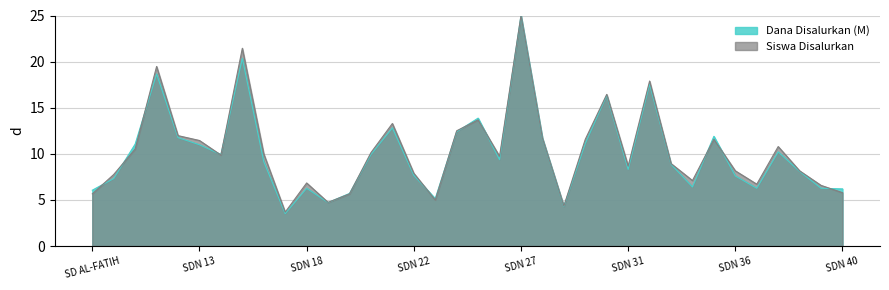

What value does the Dana Disalurkan (M) series have at SDN 26?

9.4